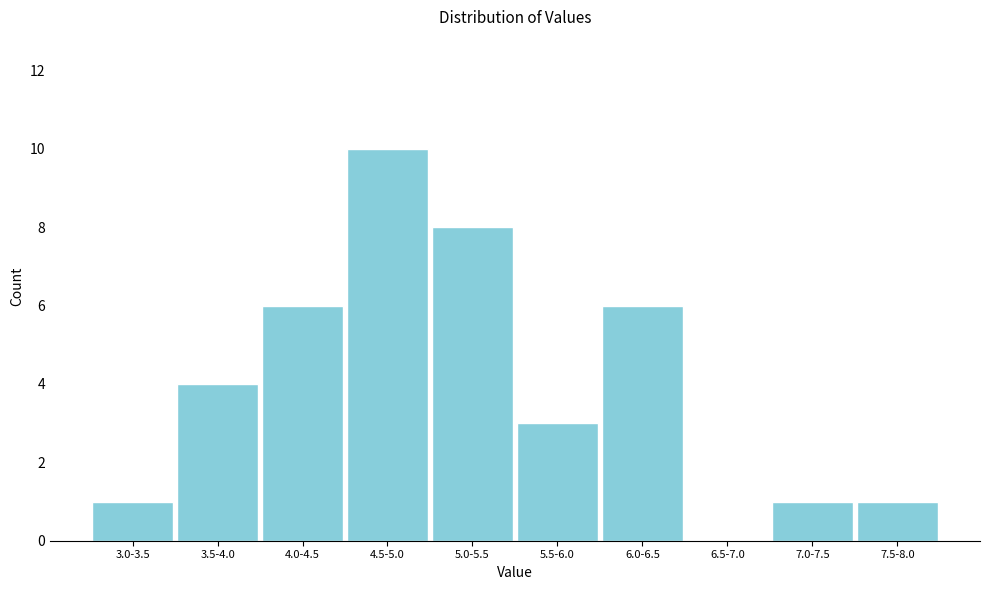

Reading left to right, list all the values displayed in this chart.

3.0-3.5=1	3.5-4.0=4	4.0-4.5=6	4.5-5.0=10	5.0-5.5=8	5.5-6.0=3	6.0-6.5=6	6.5-7.0=0	7.0-7.5=1	7.5-8.0=1